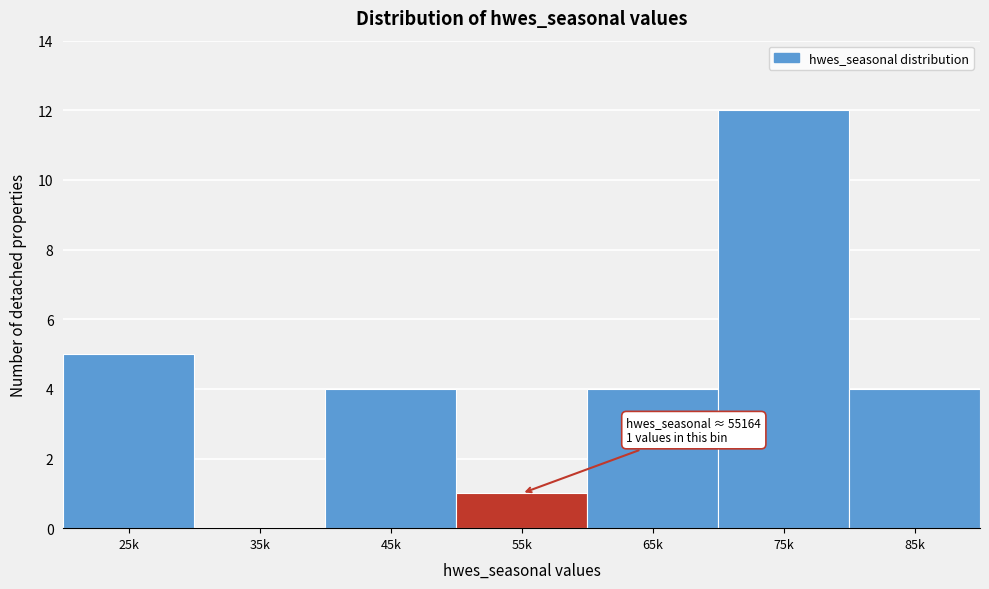

Reading right to left, list all the values displayed in this chart.

85k=4	75k=12	65k=4	55k=1	45k=4	35k=0	25k=5